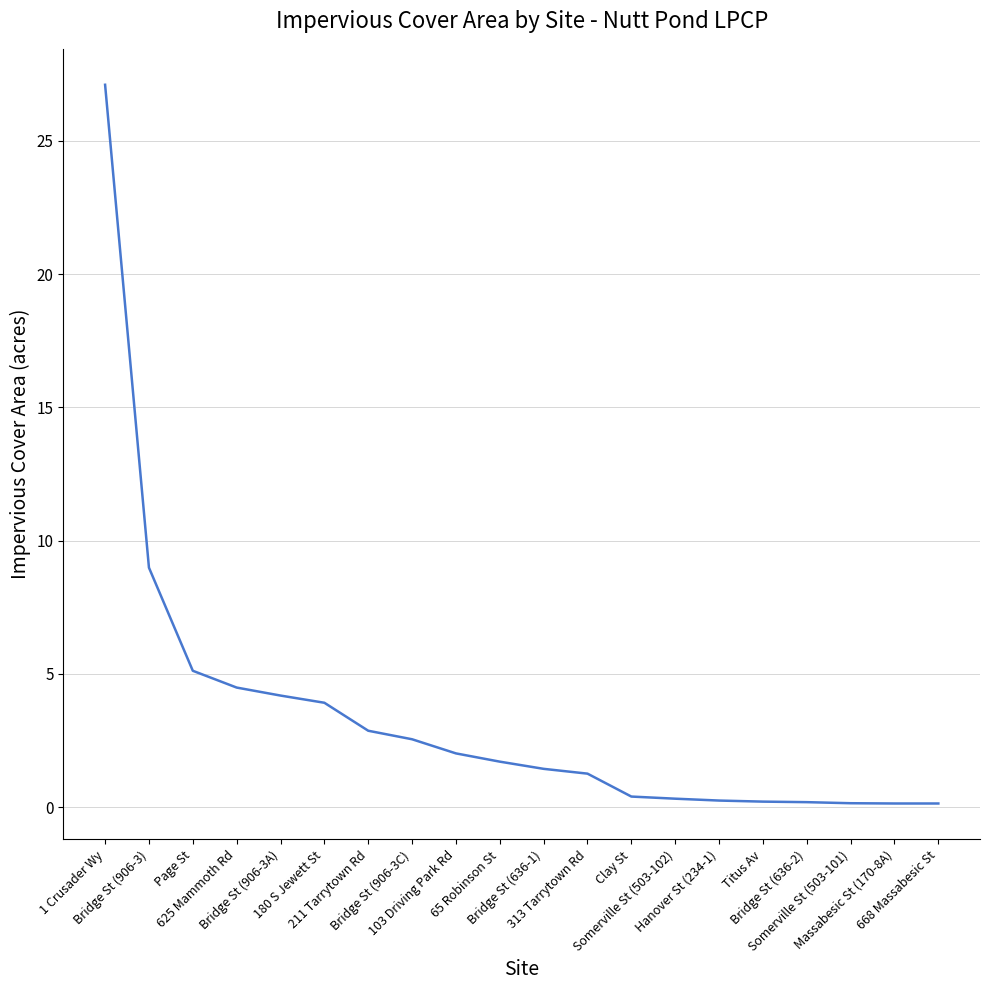

Which has a higher value, Bridge St (636-1) or Titus Av?

Bridge St (636-1)